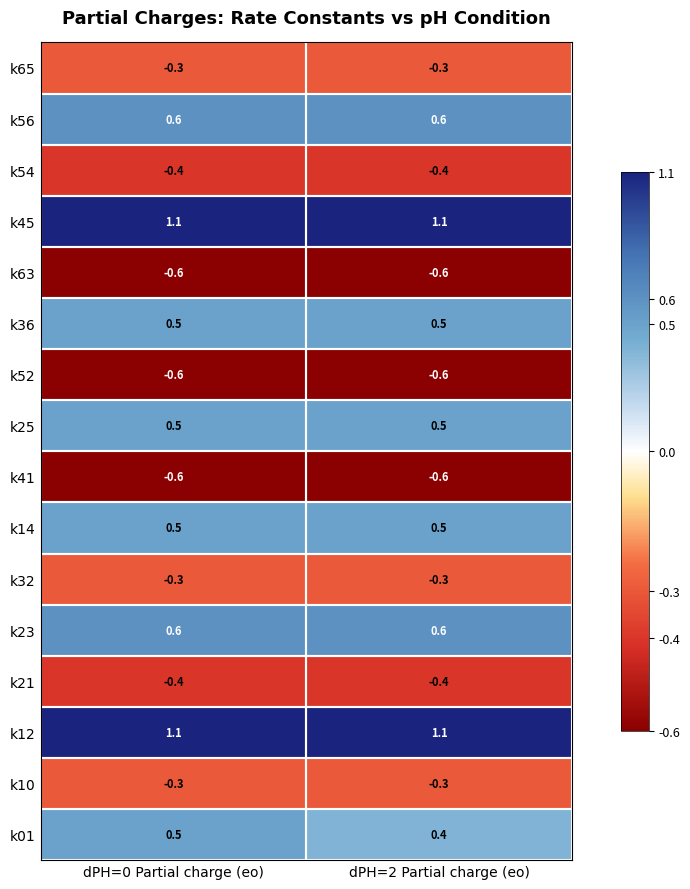

The value of k52 at dPH=0 Partial charge (eo) is -0.6. True or false?

True